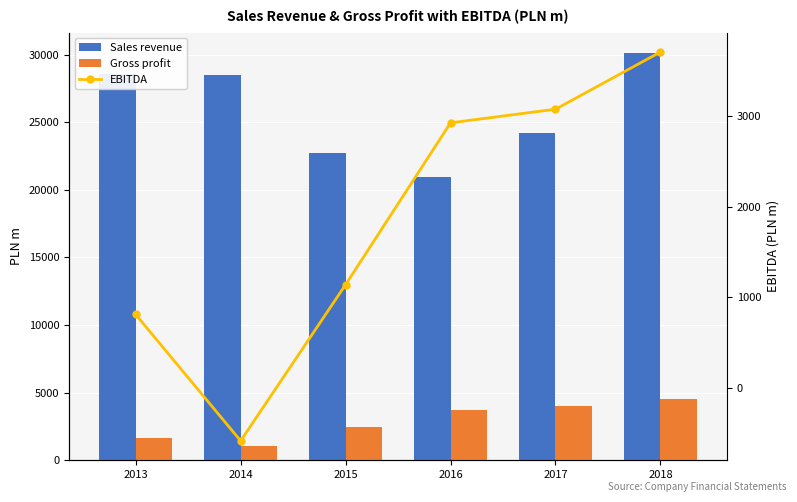

Between 2018 and 2013, which is larger?

2018